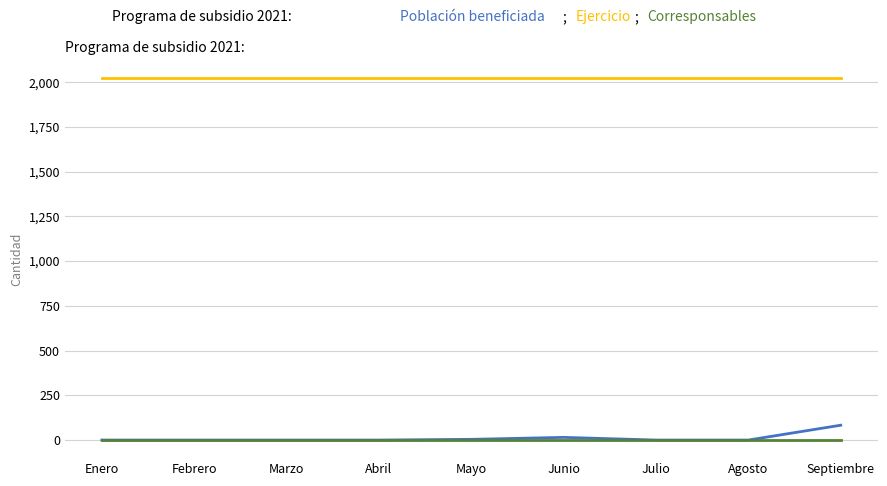

How many lines are shown in the chart?

3